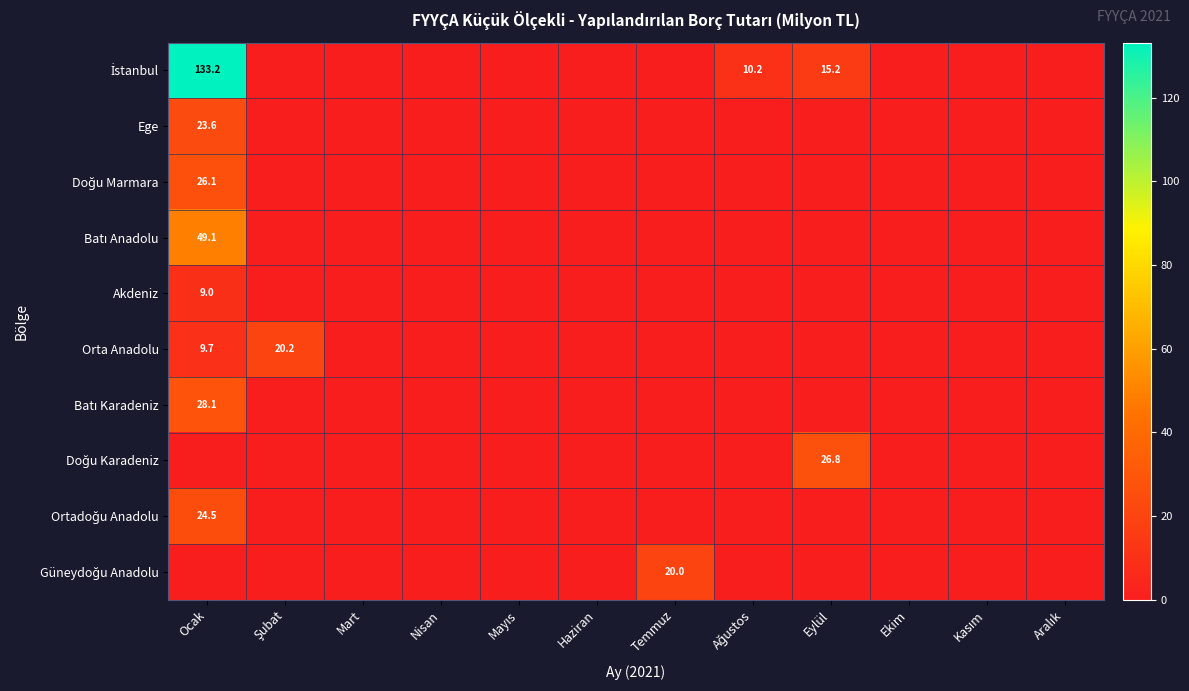

How many data points does each series have?

12